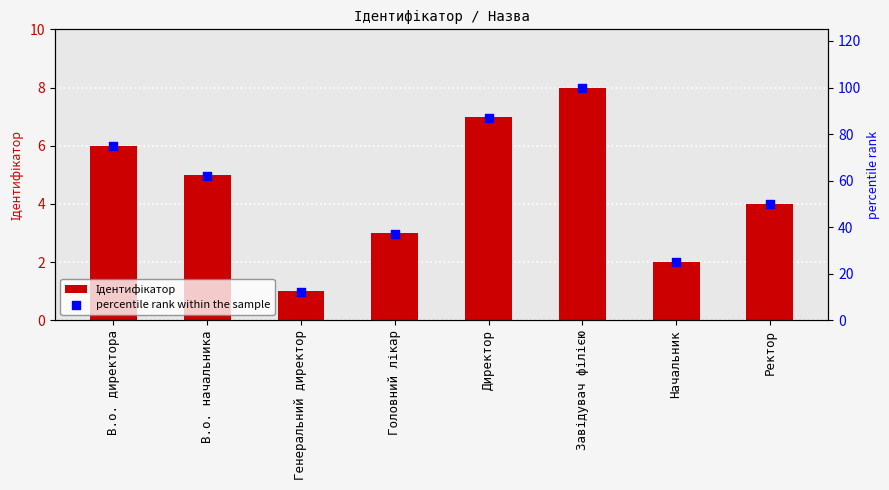

Which series reaches the minimum Y coordinate?

Ідентифікатор